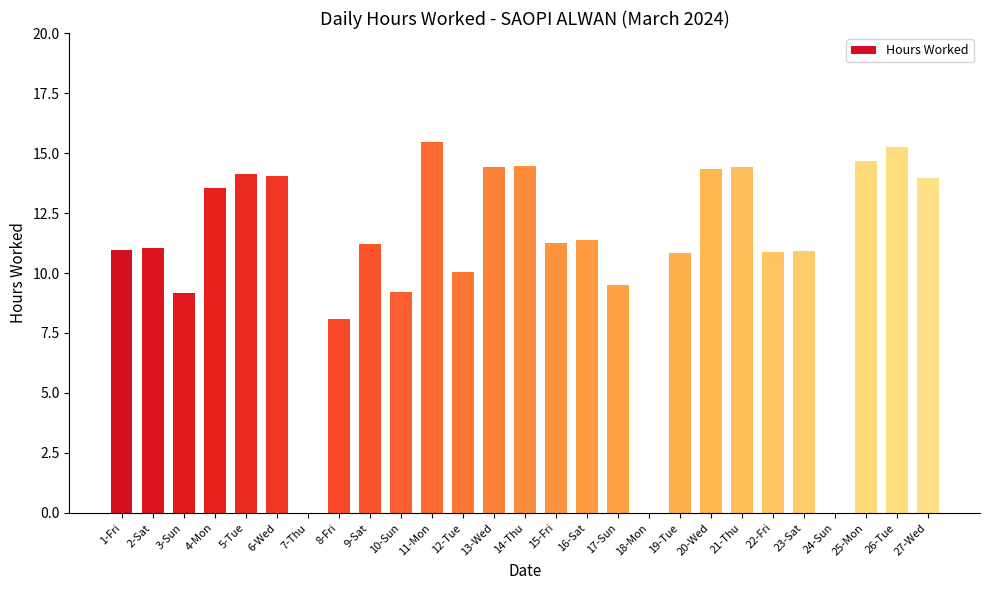

At which label is the value closest to 7?

8-Fri